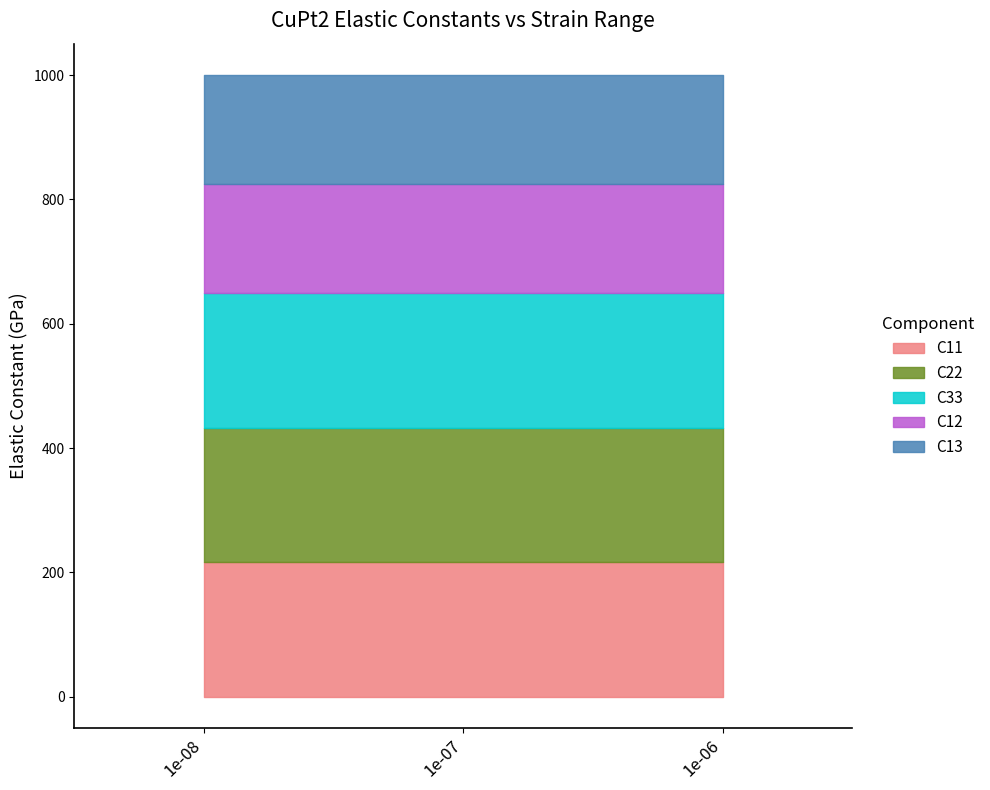

What is the difference between the highest and lowest values at 1e-08?

41.0